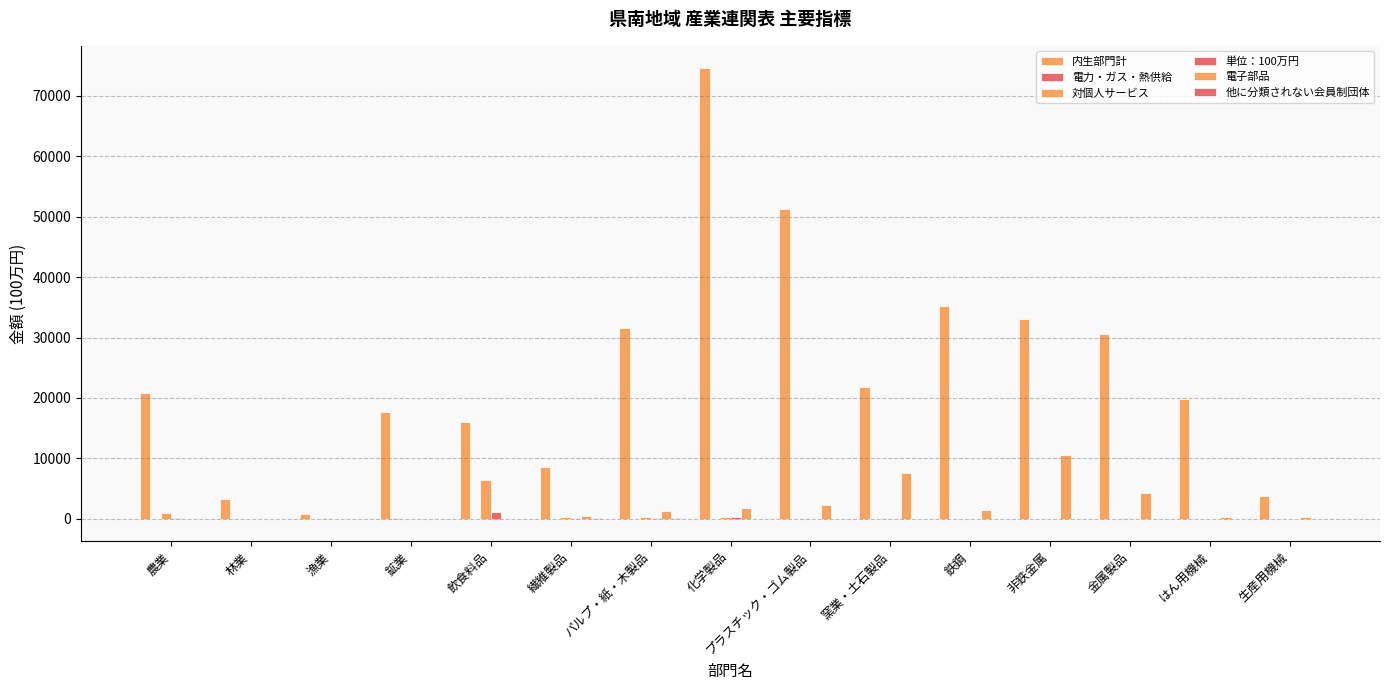

What position from the left is 漁業?

3